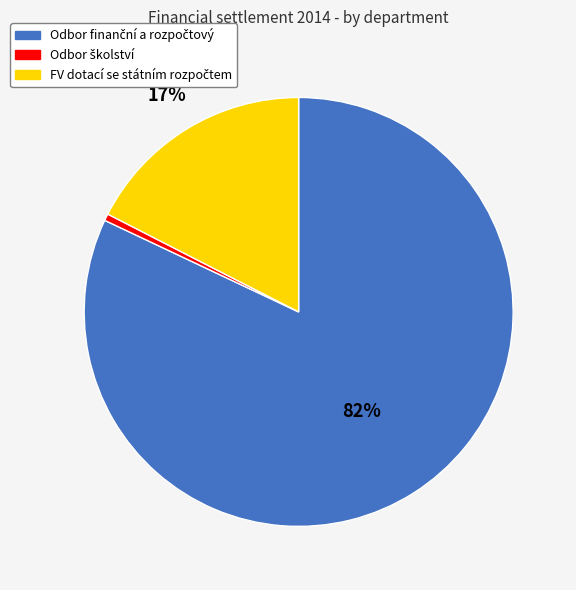

To the nearest percent, what is the average slice percentage?

33%